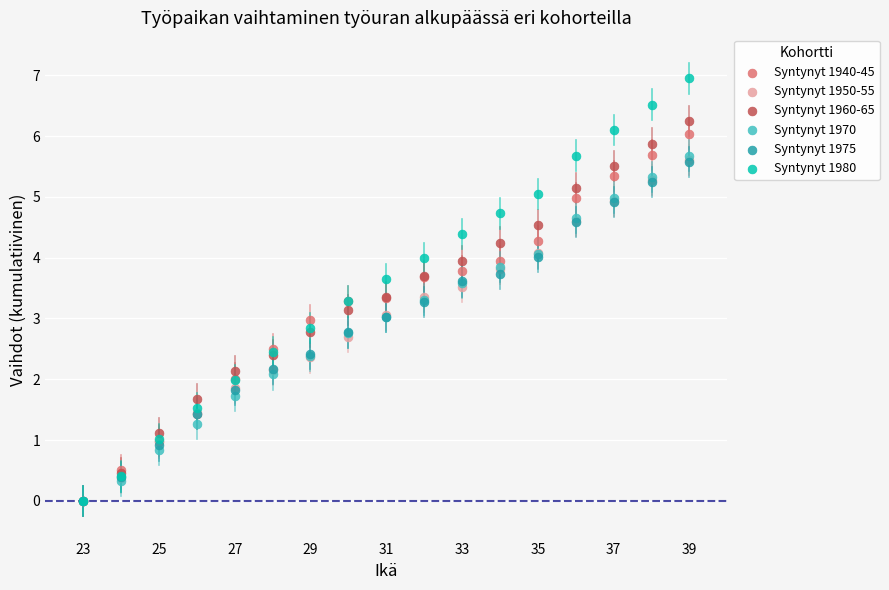

Which series has the largest Y range (max minus min)?

Syntynyt 1980